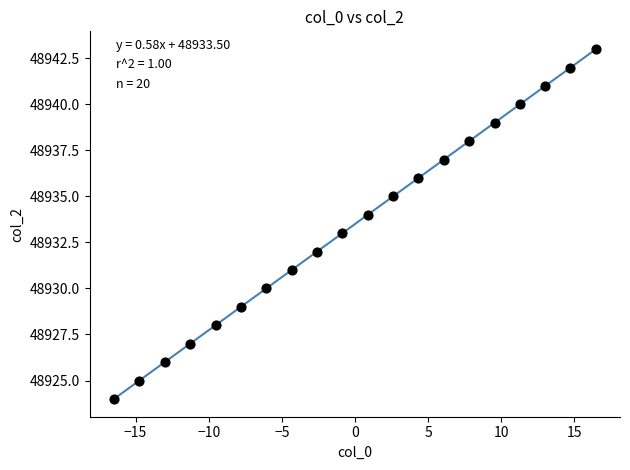

What is the range of Y values (max minus min)?

19